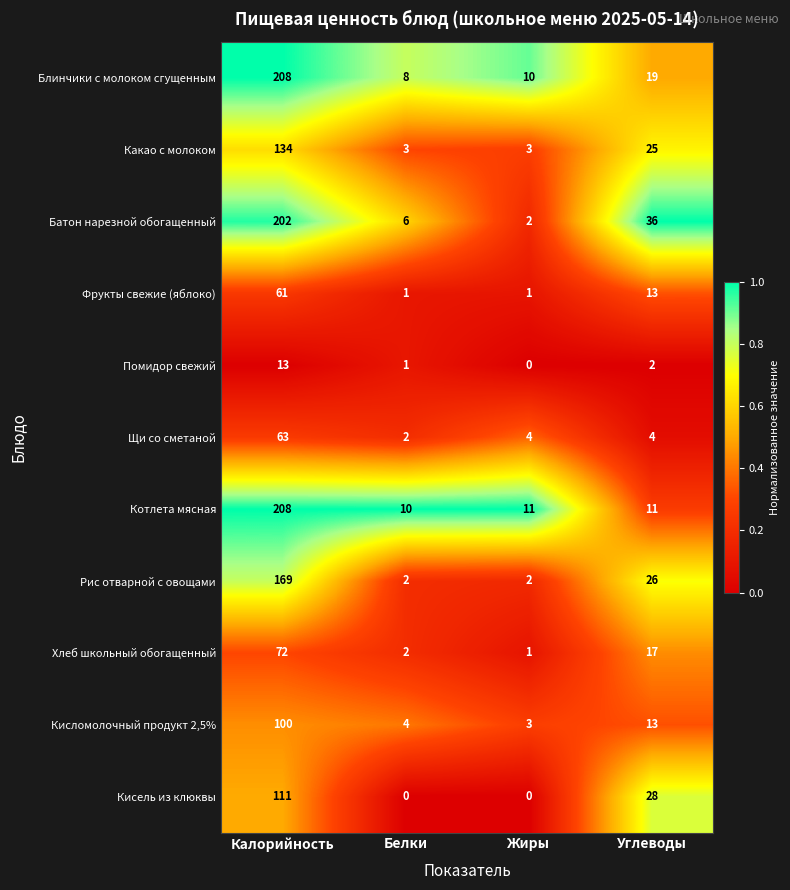

What is the spread (max minus min) of values at Жиры?

11